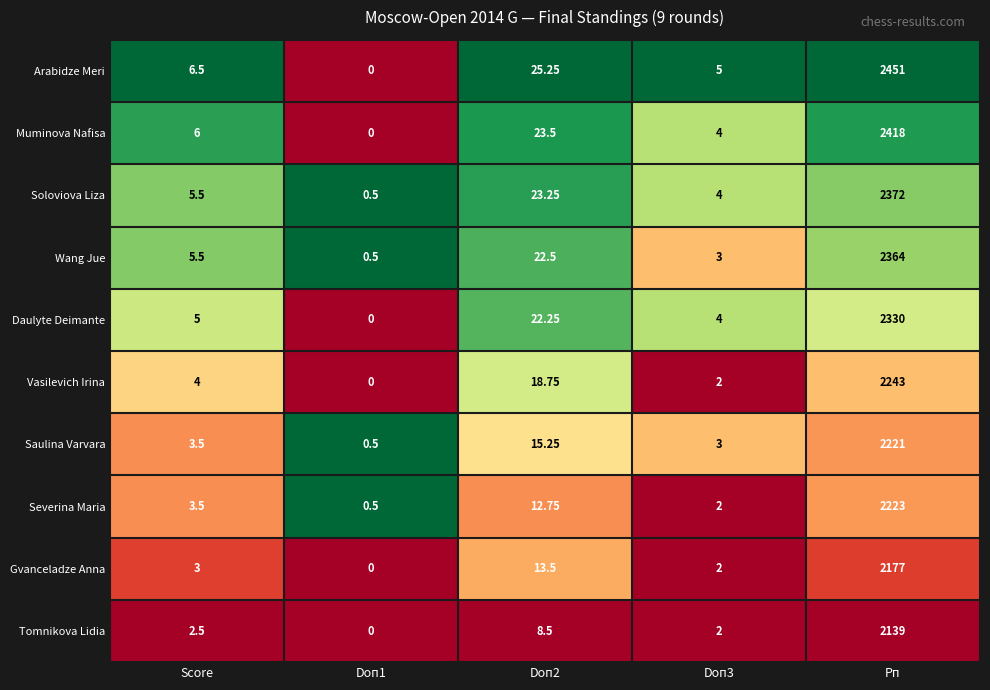

At which category is the sum across all series the highest?

Рп